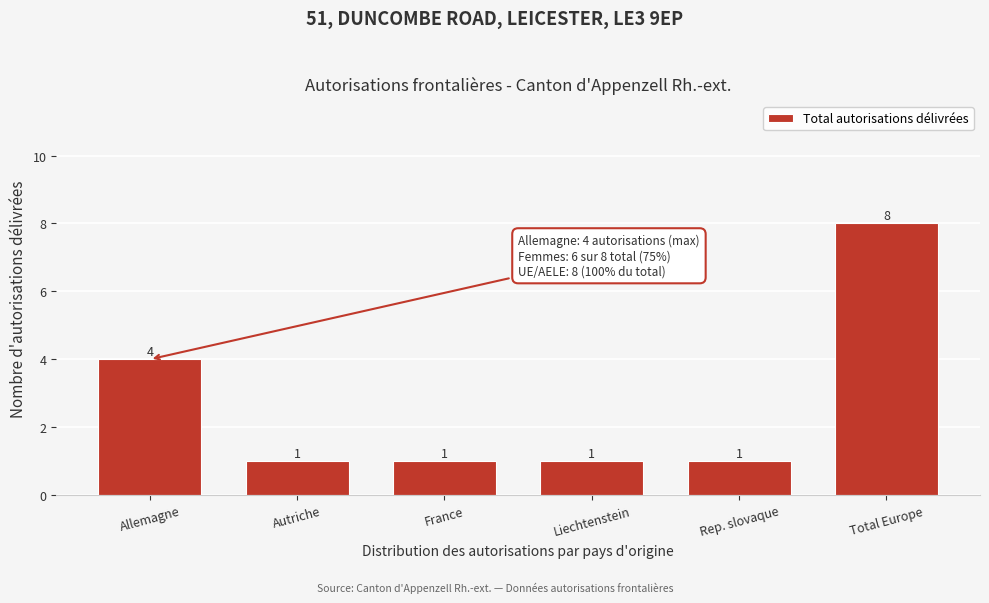

Reading right to left, what are all the values shown in this chart?

8	1	1	1	1	4